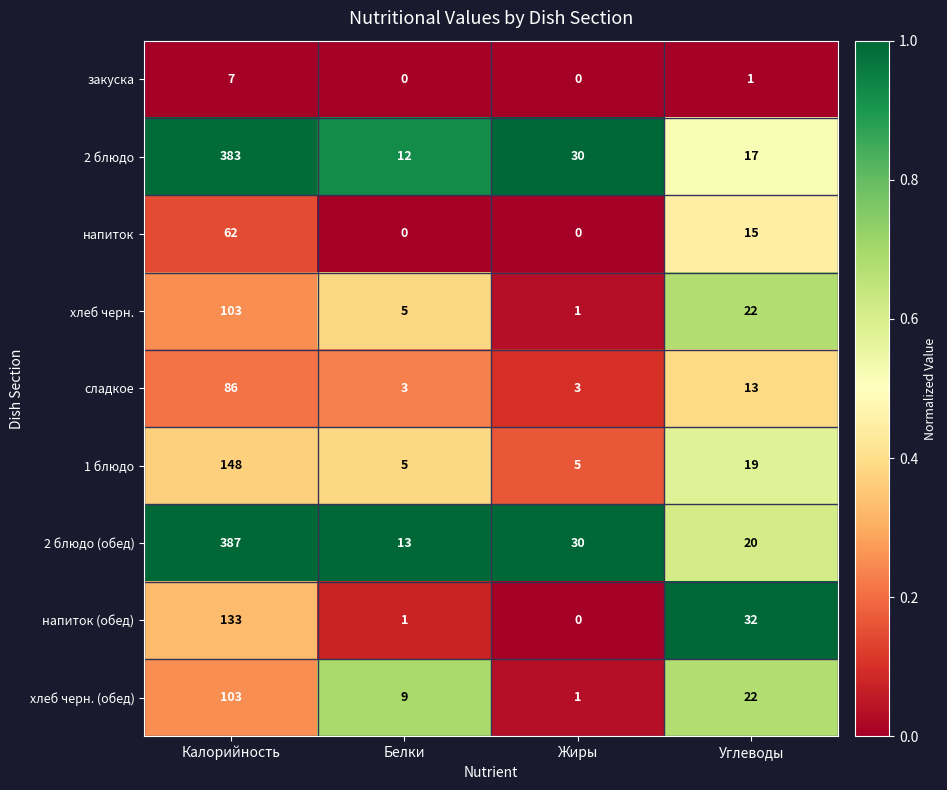

Between Калорийность and Белки, which series saw the biggest shift?

2 блюдо (обед)